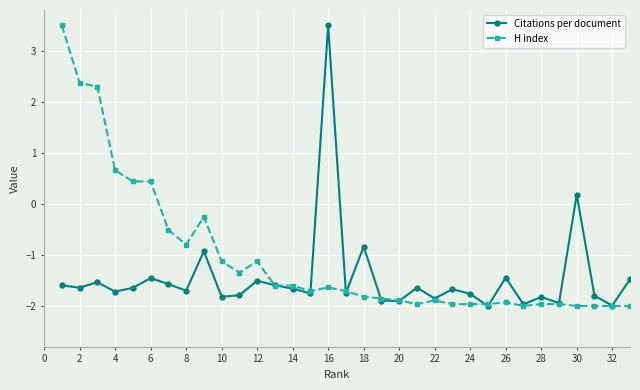

At how many categories does at least one series exceed 0?

8